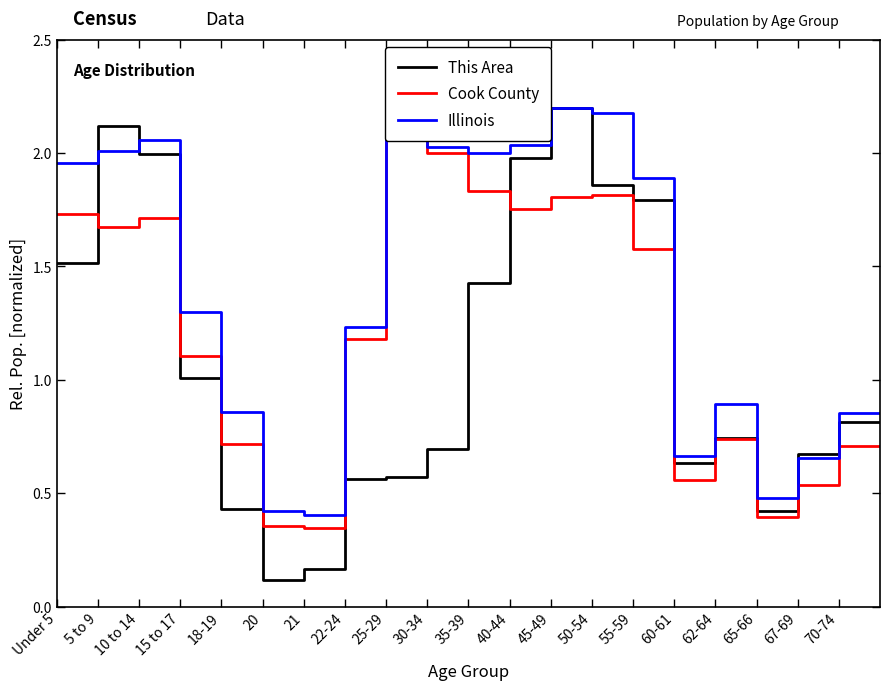

Which category has the highest value across all series?

45-49